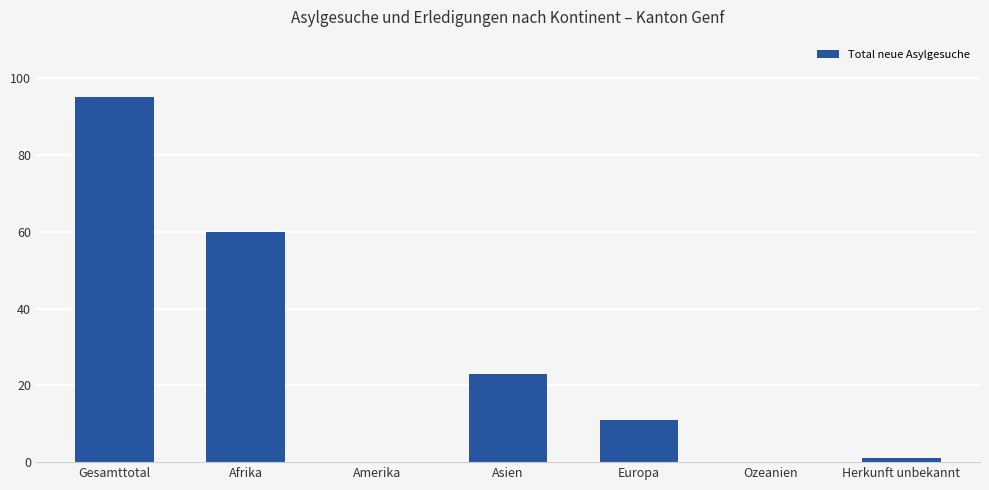

How many series are shown in this chart?

1